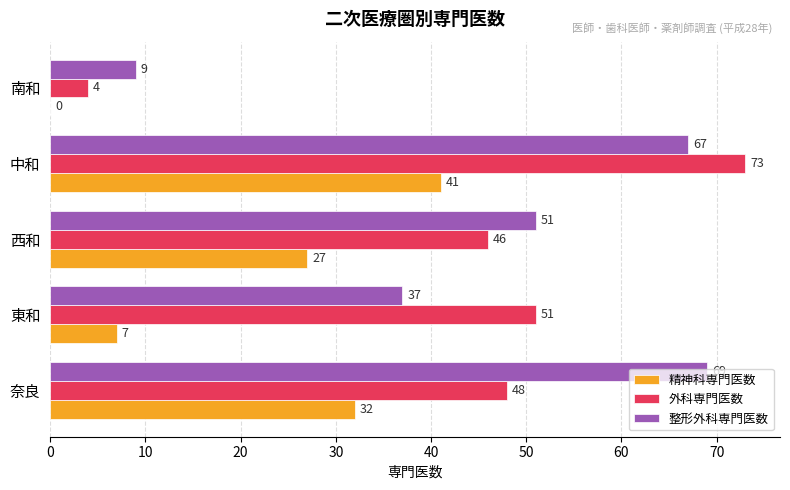

The value of 整形外科専門医数 at 南和 is 9. True or false?

True